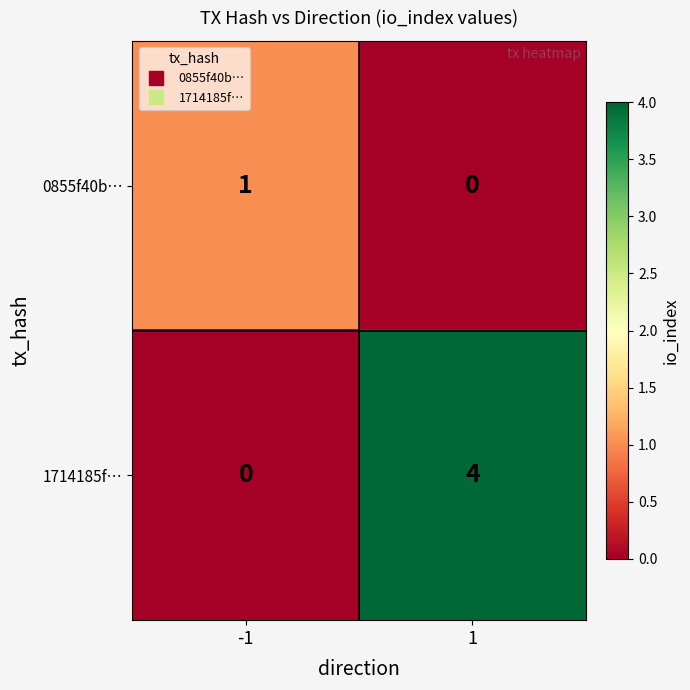

Rank the series by their average value, from lowest to highest.

0855f40b…, 1714185f…